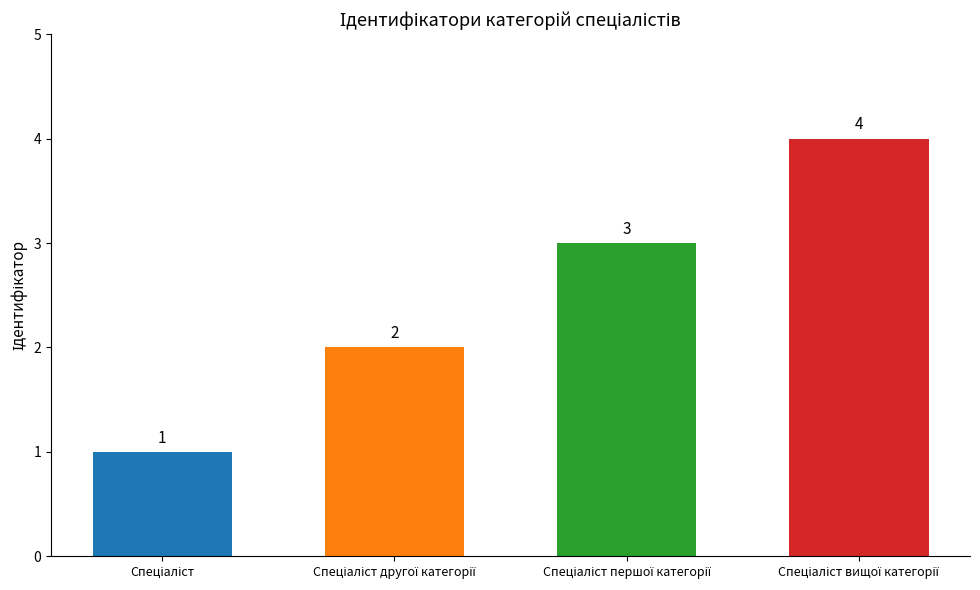

Count the values in the range 2 to 4.

3